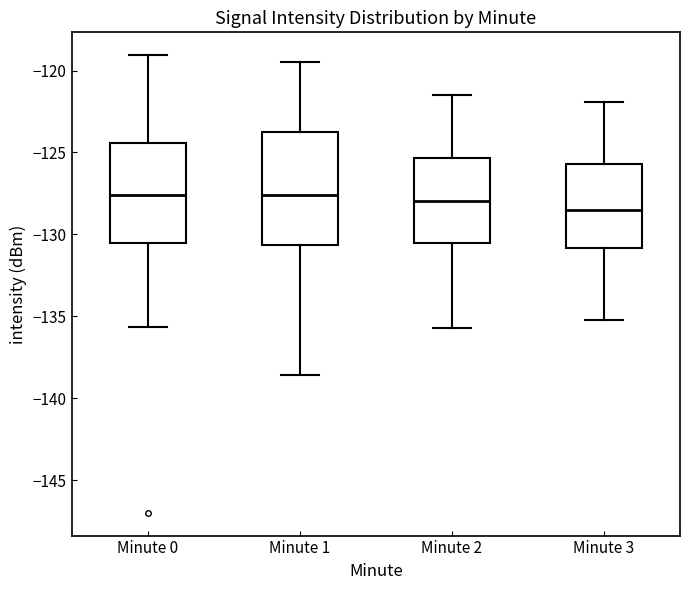

Reading left to right, read every box against the y-axis: the position of its median line, the range the box covers, and the ends of its whiskers. The values are not printed on the chart, so give them approximately, as read against the axis.

Minute 0: median -127.5, box -130.5 to -124.5, whiskers -135.5 to -119.0
Minute 1: median -127.5, box -130.5 to -124.0, whiskers -138.5 to -119.5
Minute 2: median -128.0, box -130.5 to -125.5, whiskers -135.5 to -121.5
Minute 3: median -128.5, box -131.0 to -125.5, whiskers -135.0 to -122.0